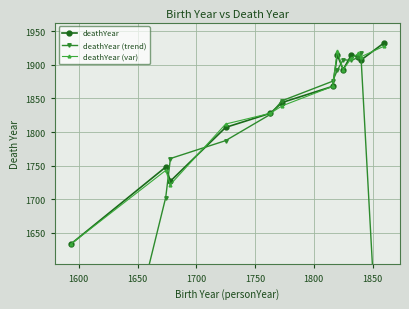

Is the value of deathYear at 1550 greater than the value of deathYear (trend) at 1550?

Yes